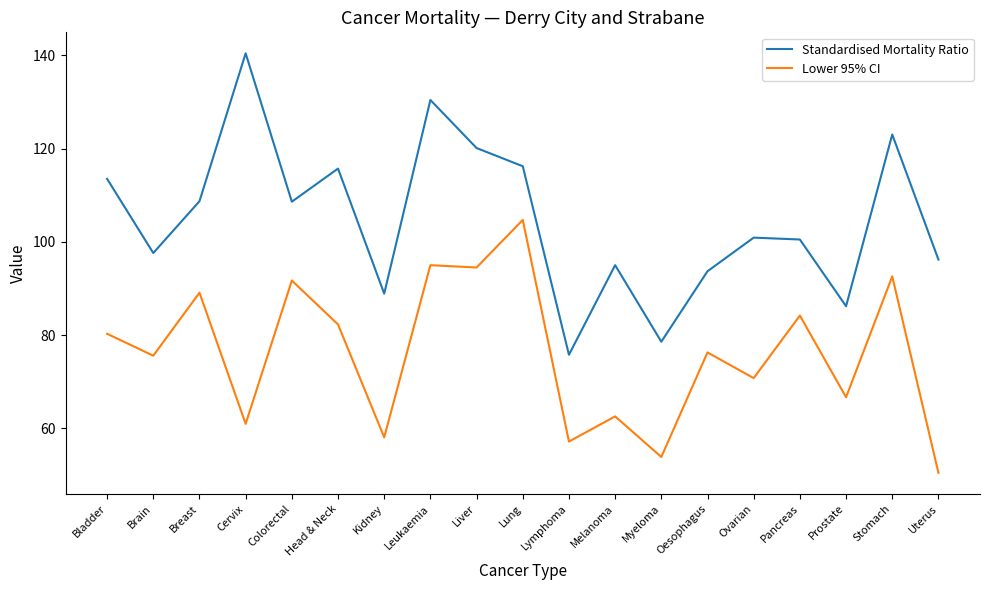

What is the maximum value for Standardised Mortality Ratio?

140.4